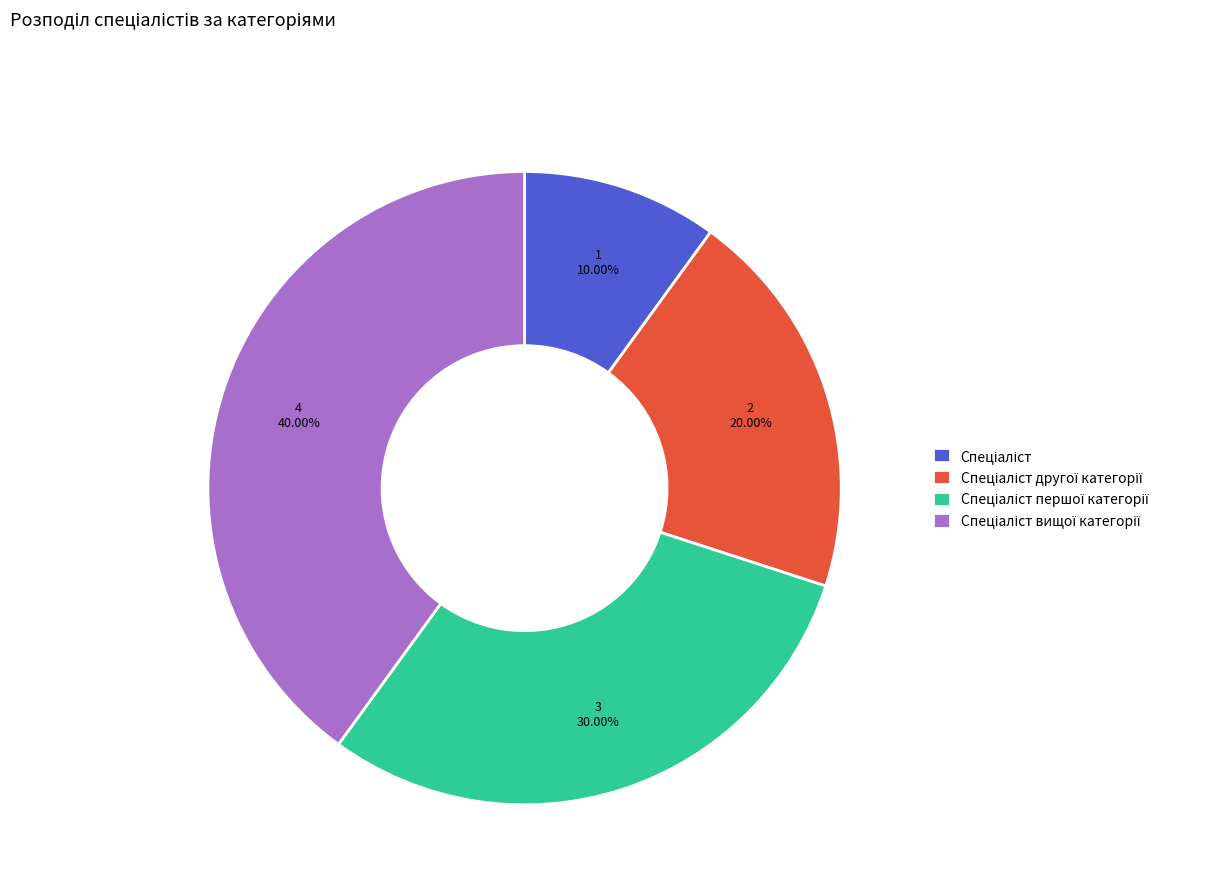

Does any single category account for the majority?

No